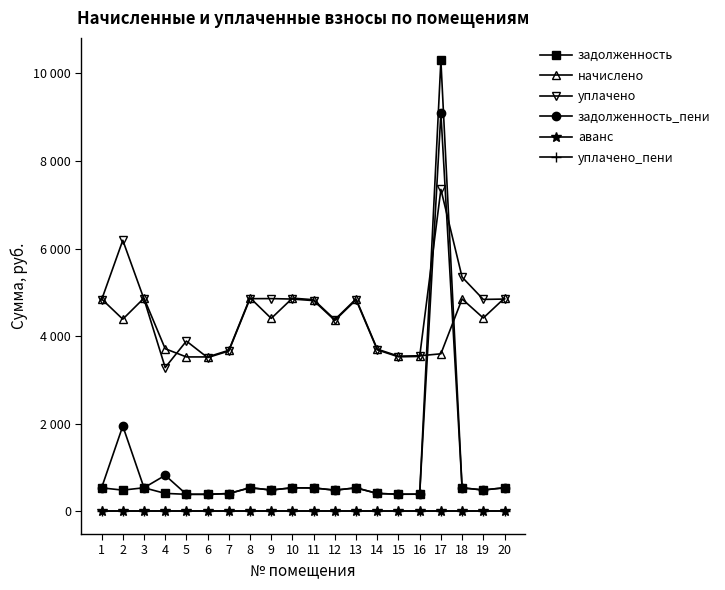

Does the chart have visible grid lines?

No